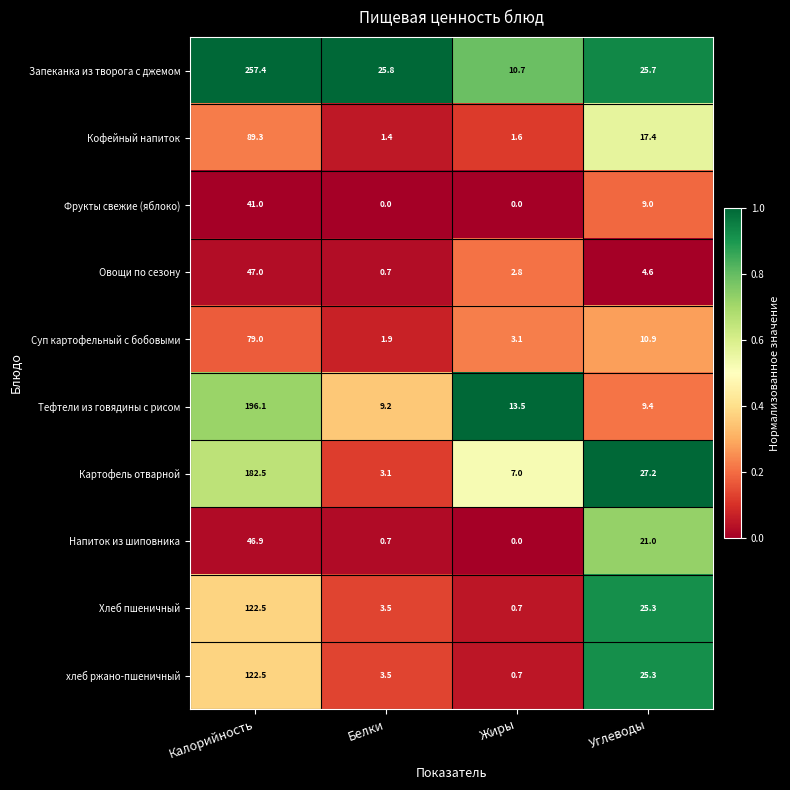

What is the sum of the Запеканка из творога с джемом values at Жиры and Углеводы?

36.4